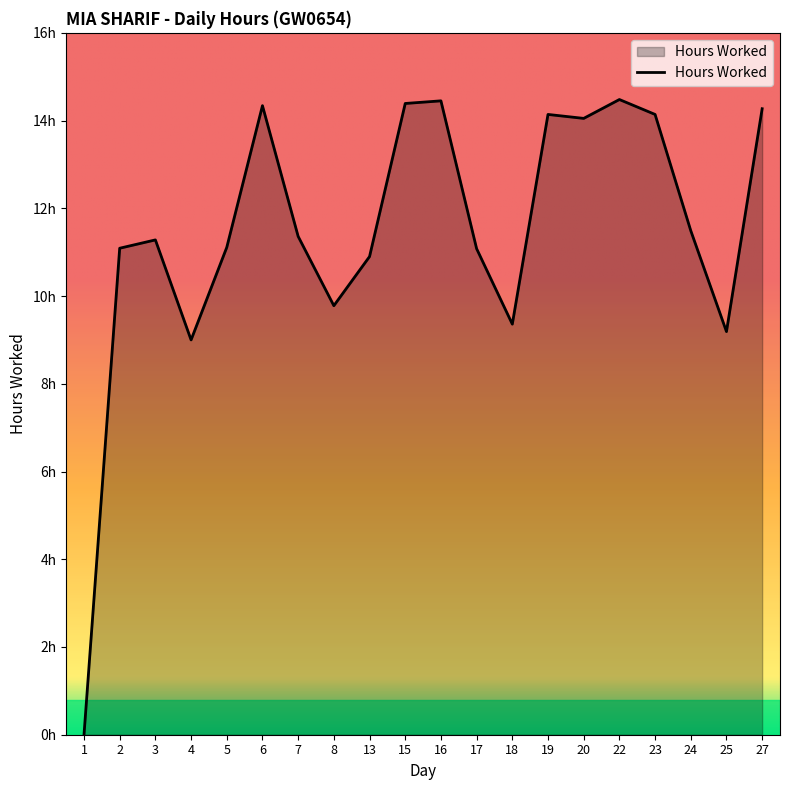

True or false: the data shows 14.3 at 6.

True